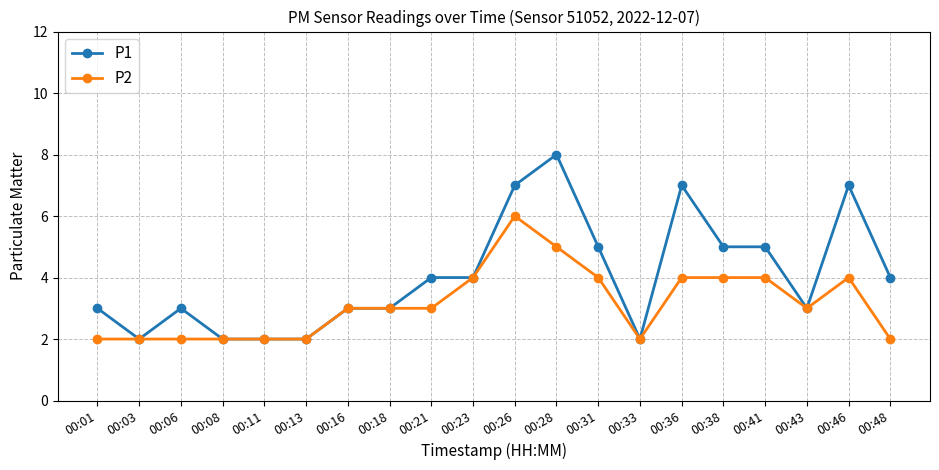

What is the average value of the P2 series?

3